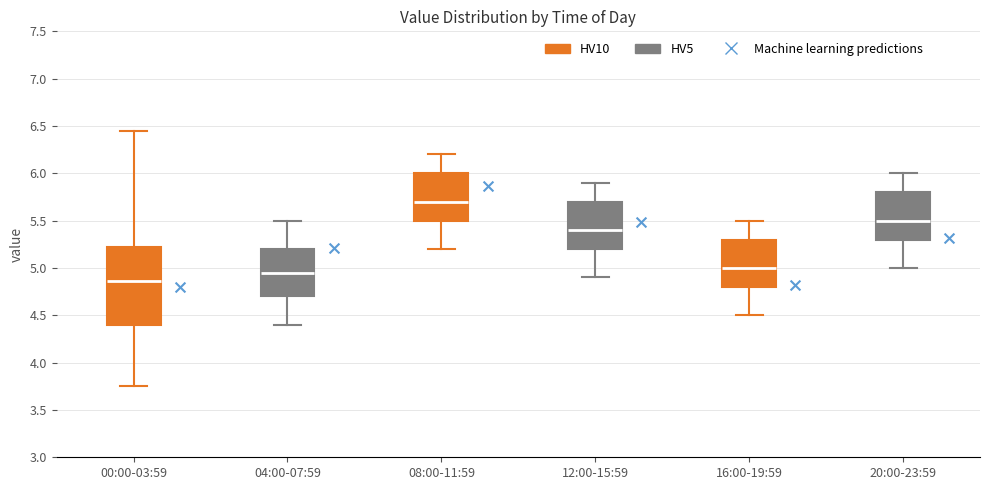

Where does the upper whisker of the box for 16:00-19:59 end on the y-axis? The values are not printed on the chart, so give them approximately, as read against the axis.

5.50